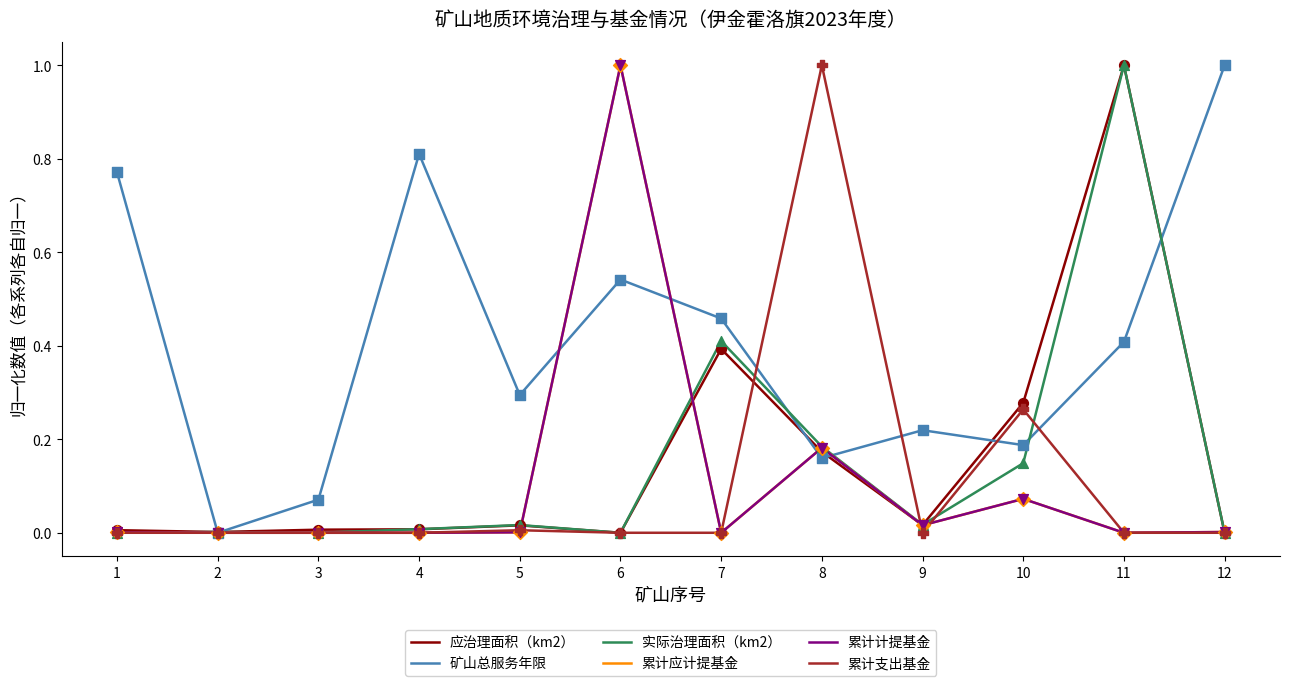

Is the value of 实际治理面积（km2） at 7 greater than the value of 累计应计提基金 at 3?

Yes